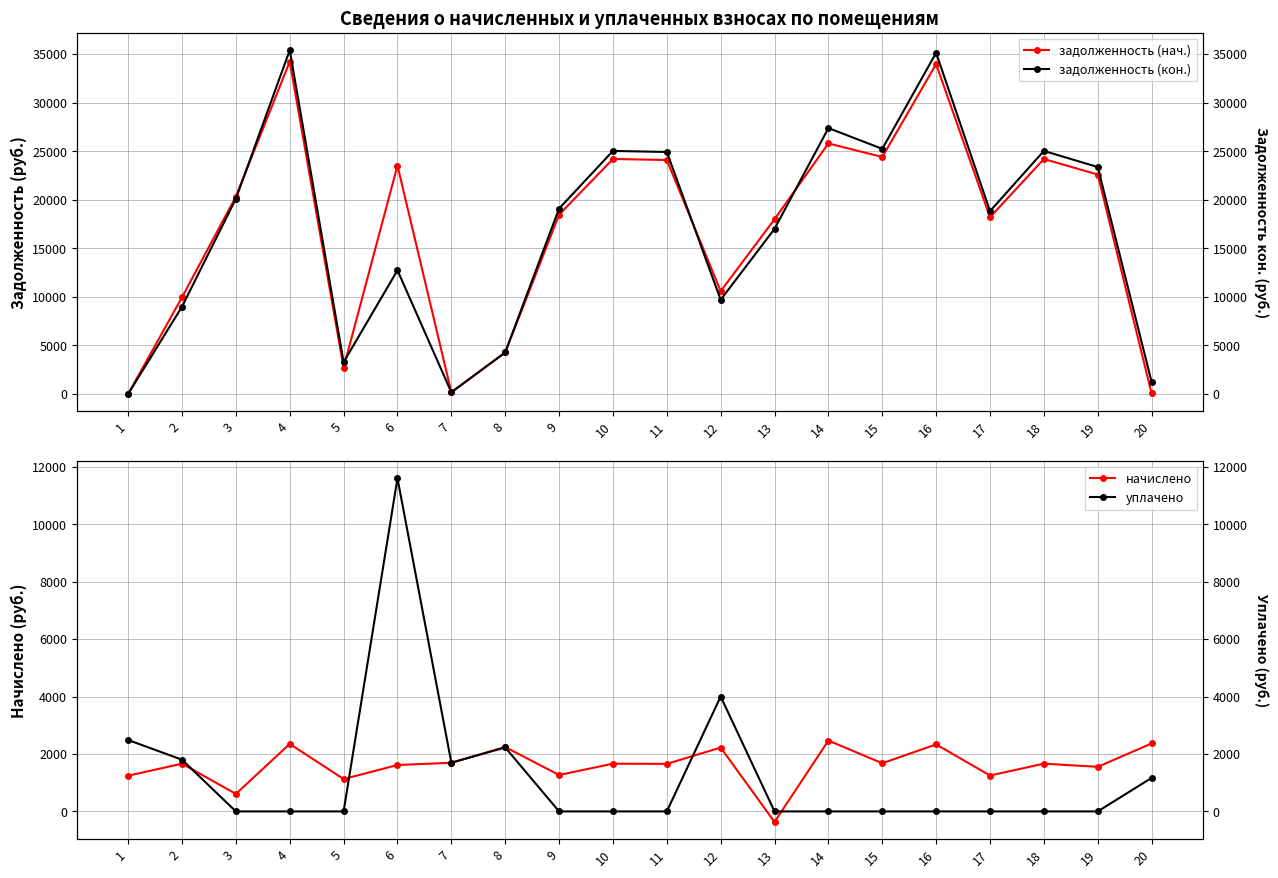

Rank the series by their maximum value, from lowest to highest.

начислено, уплачено, задолженность (нач.), задолженность (кон.)